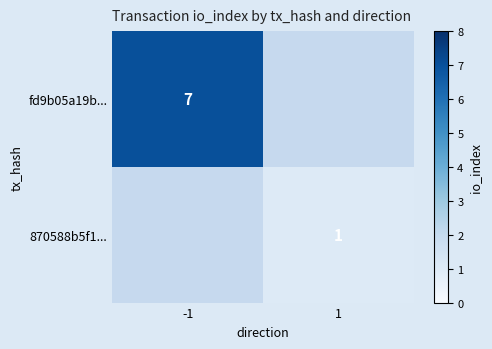

Is it true that 870588b5f1... equals 1 at 1?

True